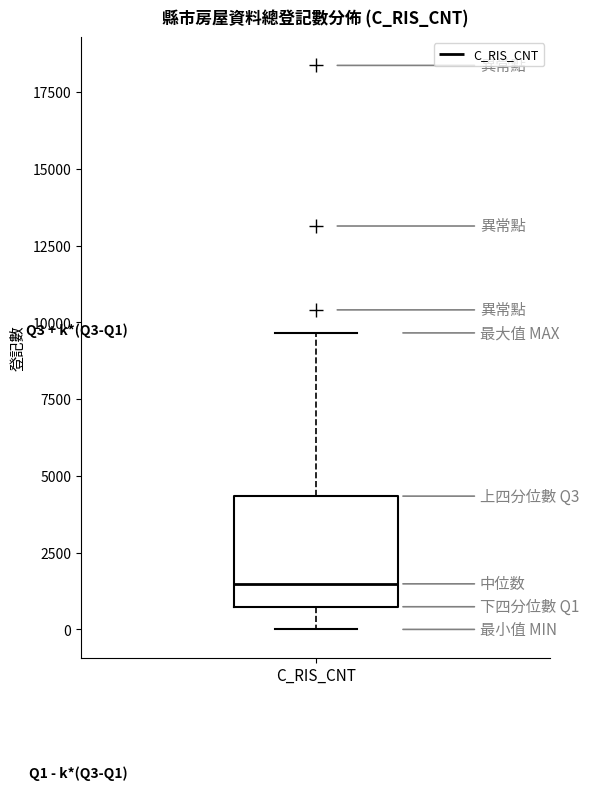

Where is the upper edge of the box for C_RIS_CNT on the y-axis? The values are not printed on the chart, so give them approximately, as read against the axis.

4500